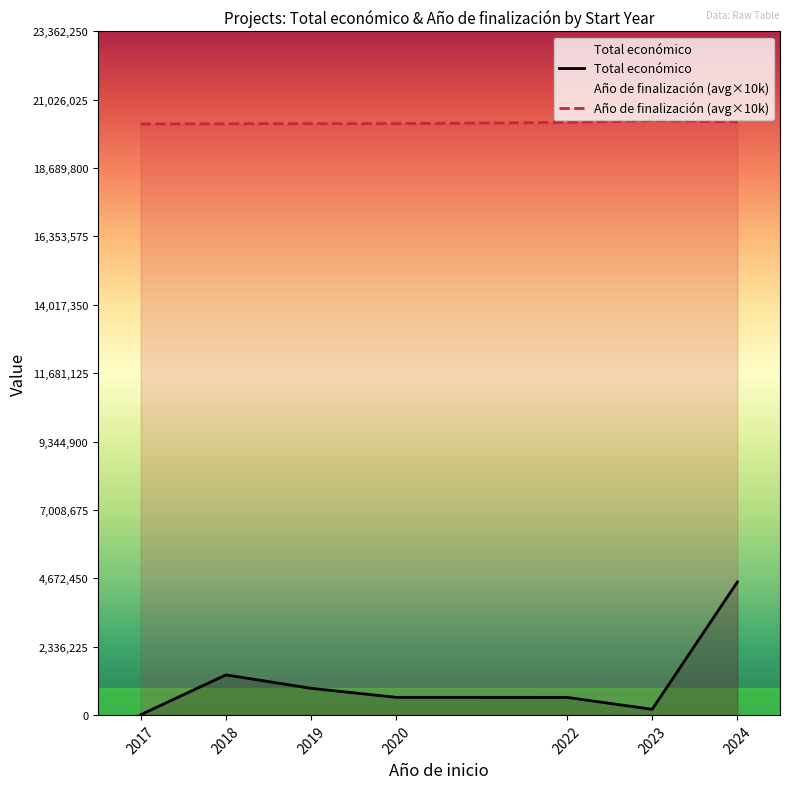

Which category has the highest value in the Total económico series?

2024